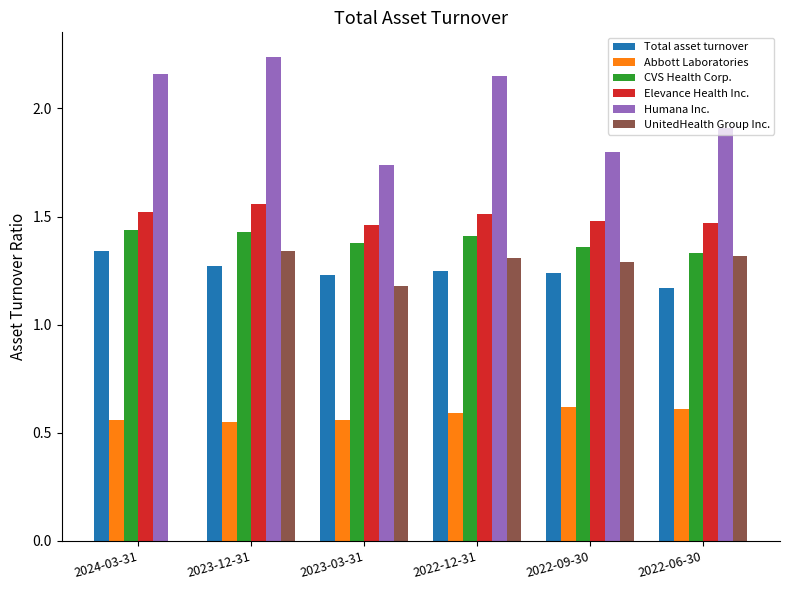

How many CVS Health Corp. values are between 1 and 2?

6